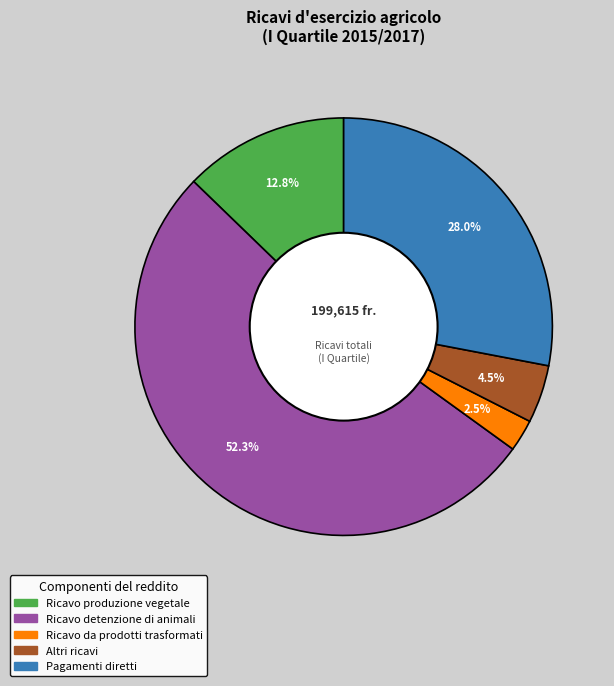

Rank the categories by value from highest to lowest.

Ricavo detenzione di animali, Pagamenti diretti, Ricavo produzione vegetale, Altri ricavi, Ricavo da prodotti trasformati